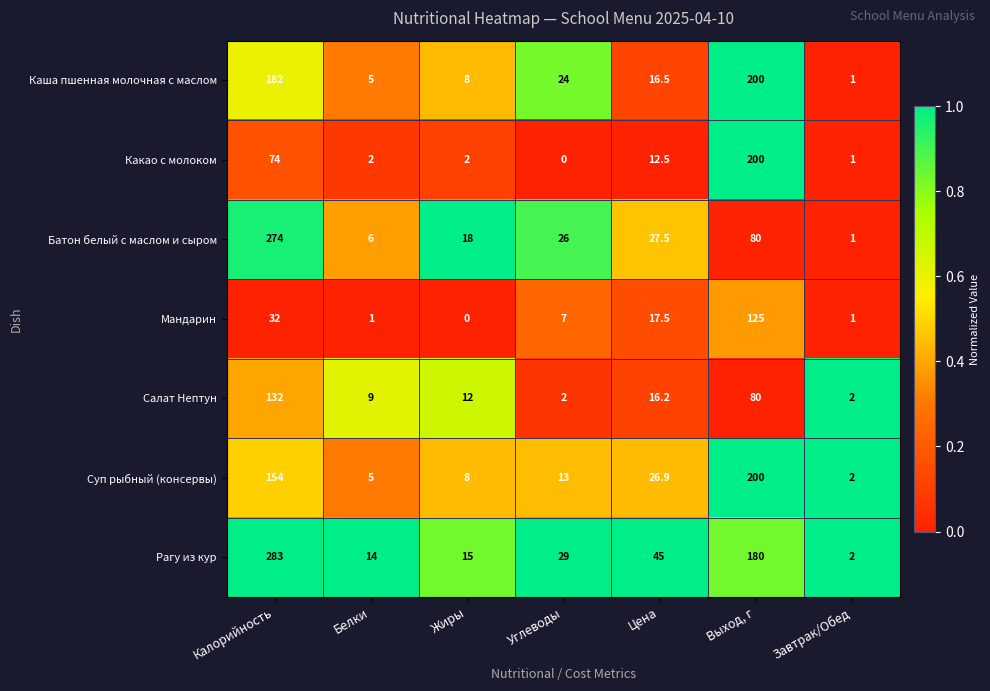

Which series has the widest spread of values?

Рагу из кур